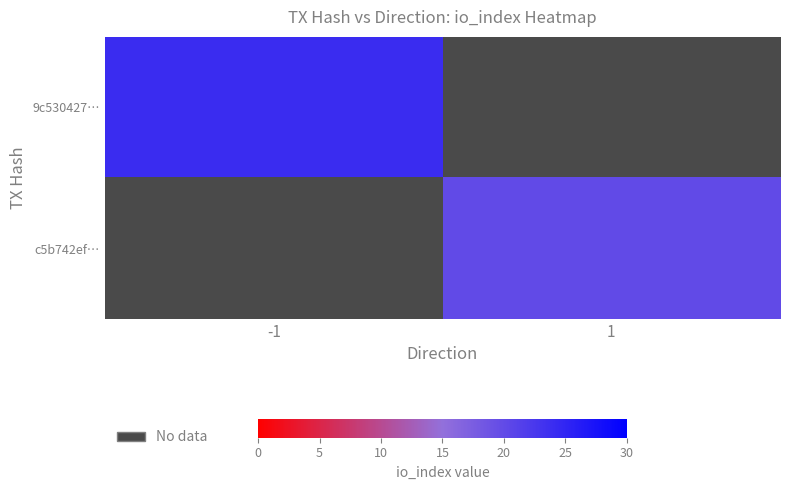

List the series in order of their overall mean, lowest first.

9c530427…, c5b742ef…